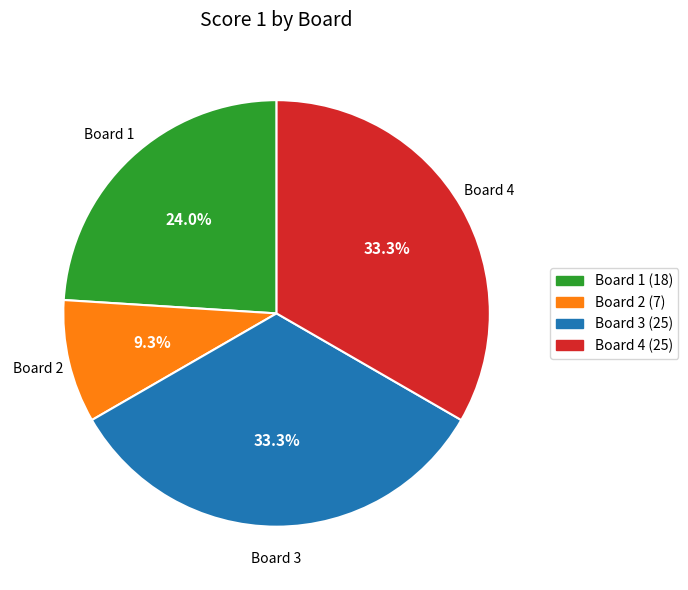

How many slices are in this pie chart?

4